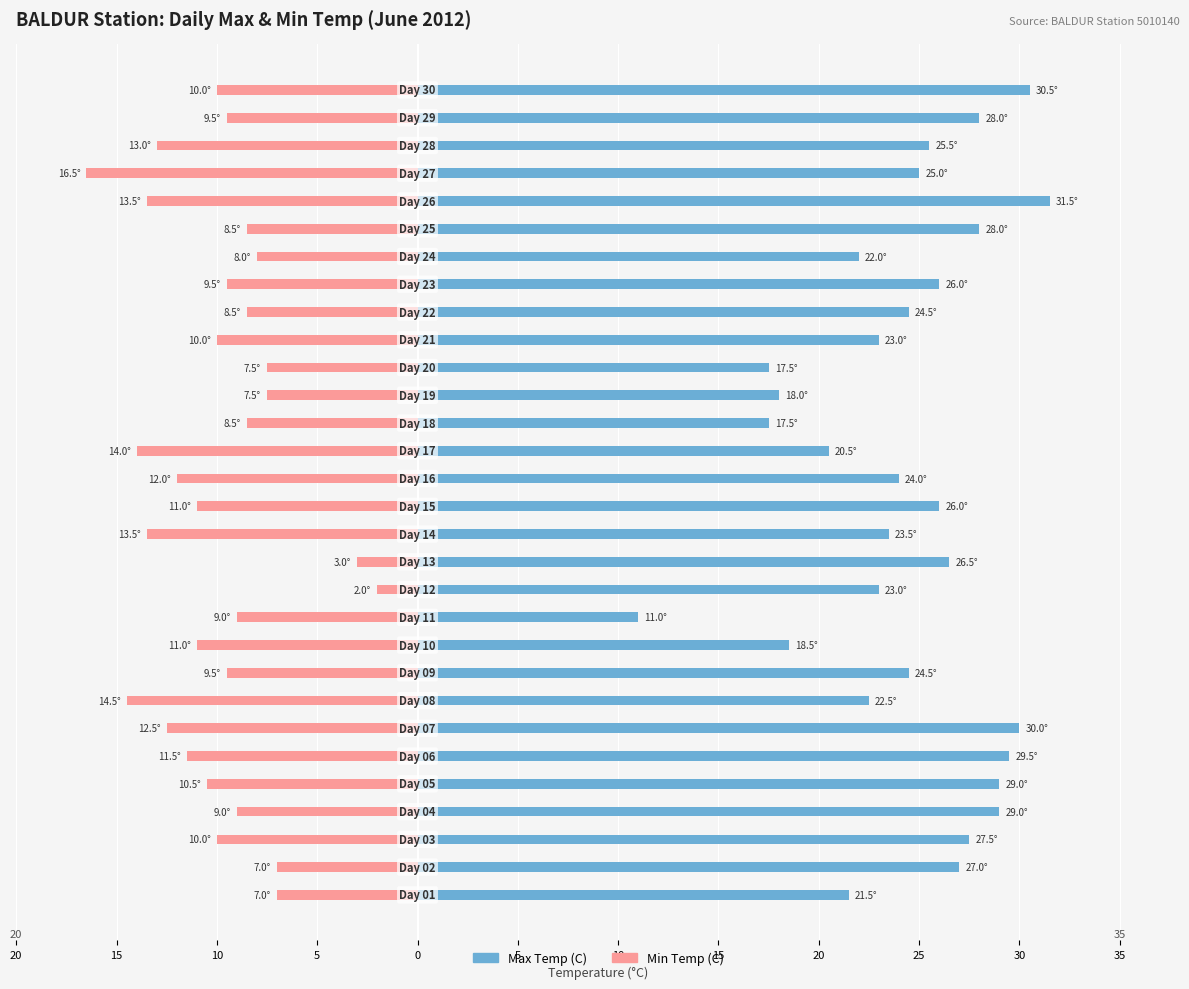

Rank the series at 20 from highest to lowest value.

Max Temp (C), Min Temp (C)